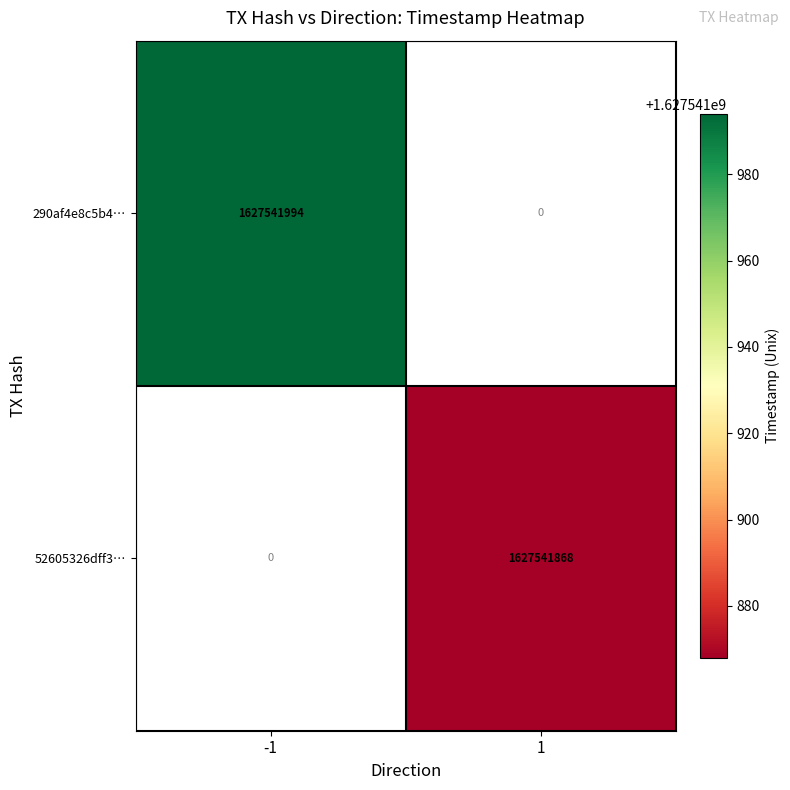

What is the maximum value shown in the chart?

1627541994